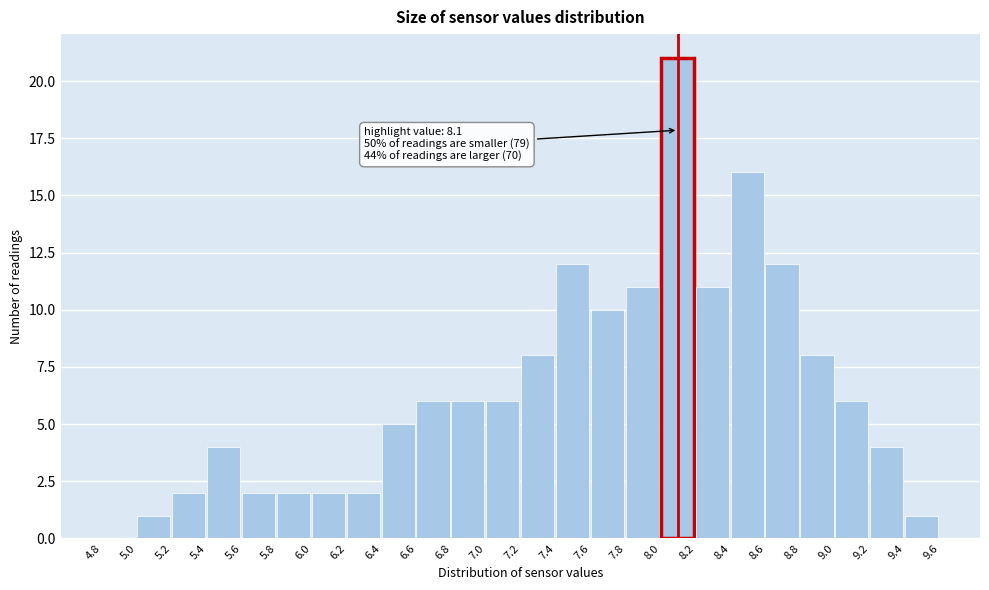

Which range on the x-axis has the tallest bar?

8.0 to 8.2